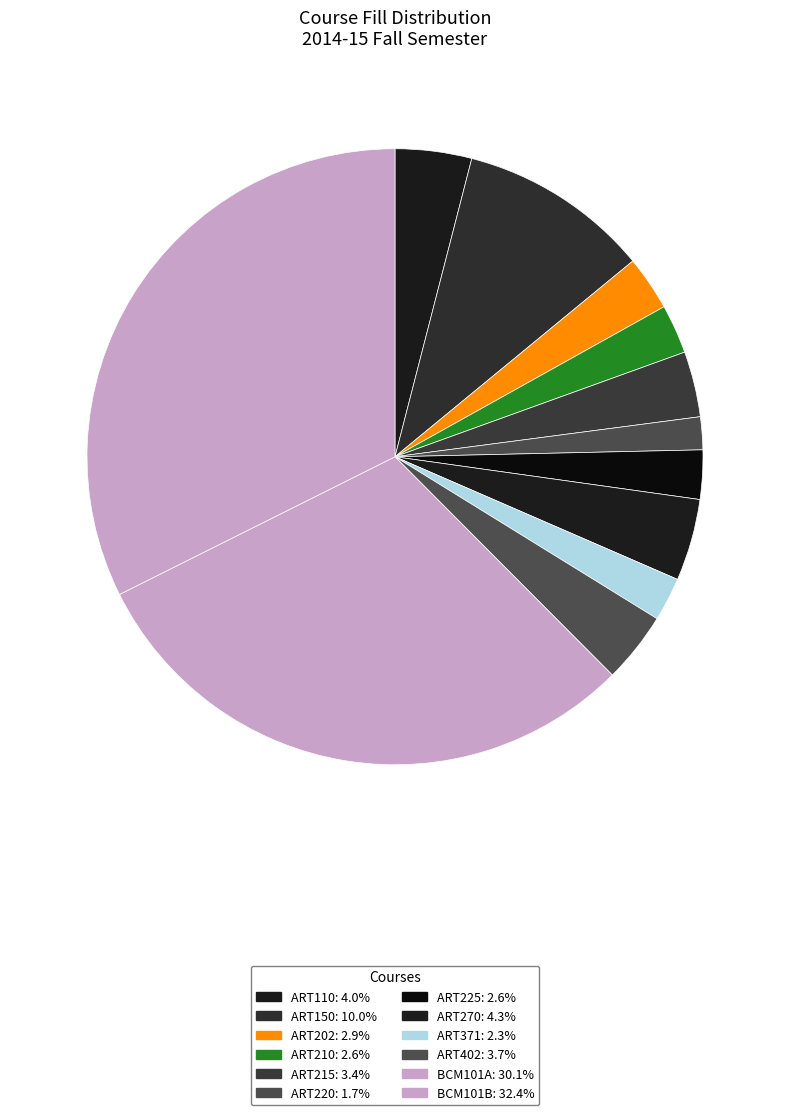

To the nearest percent, what is the difference between the ART110 and ART215 slice percentages?

1%